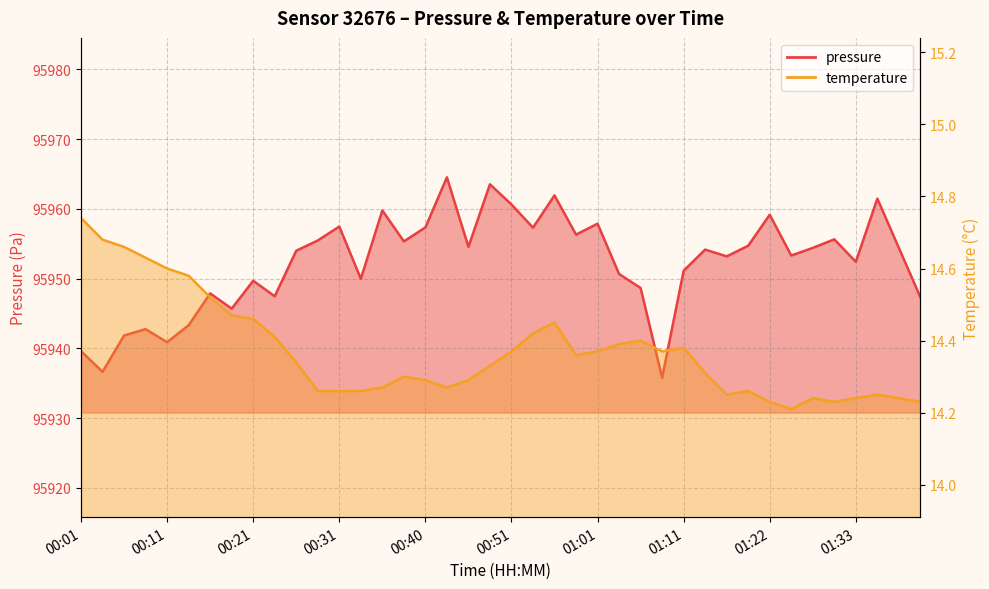

What is the label of the 31st point from the left?

01:16